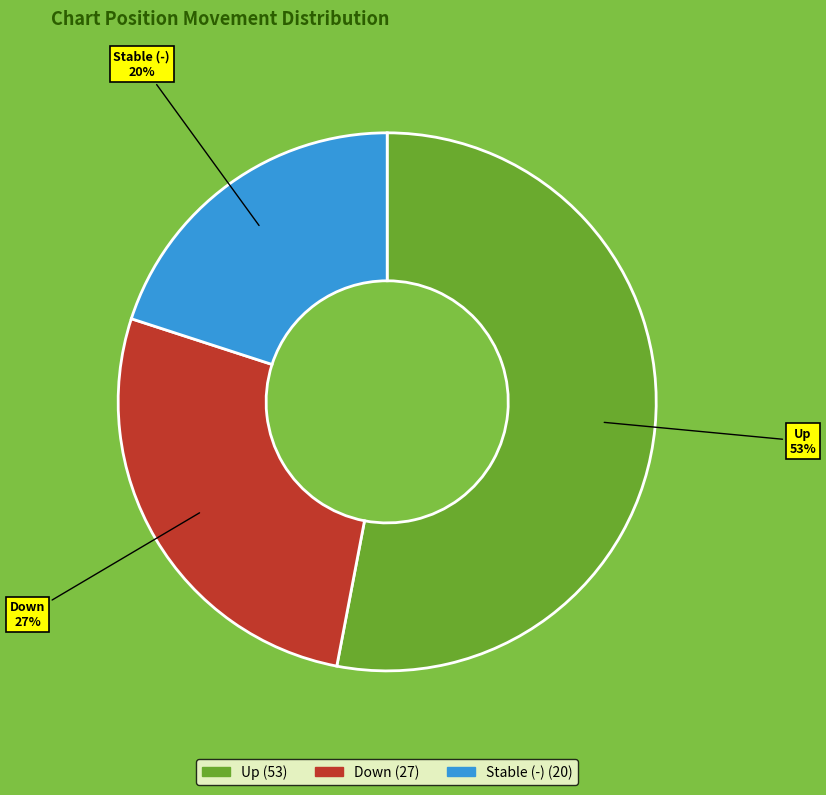

How many slices are in this pie chart?

3